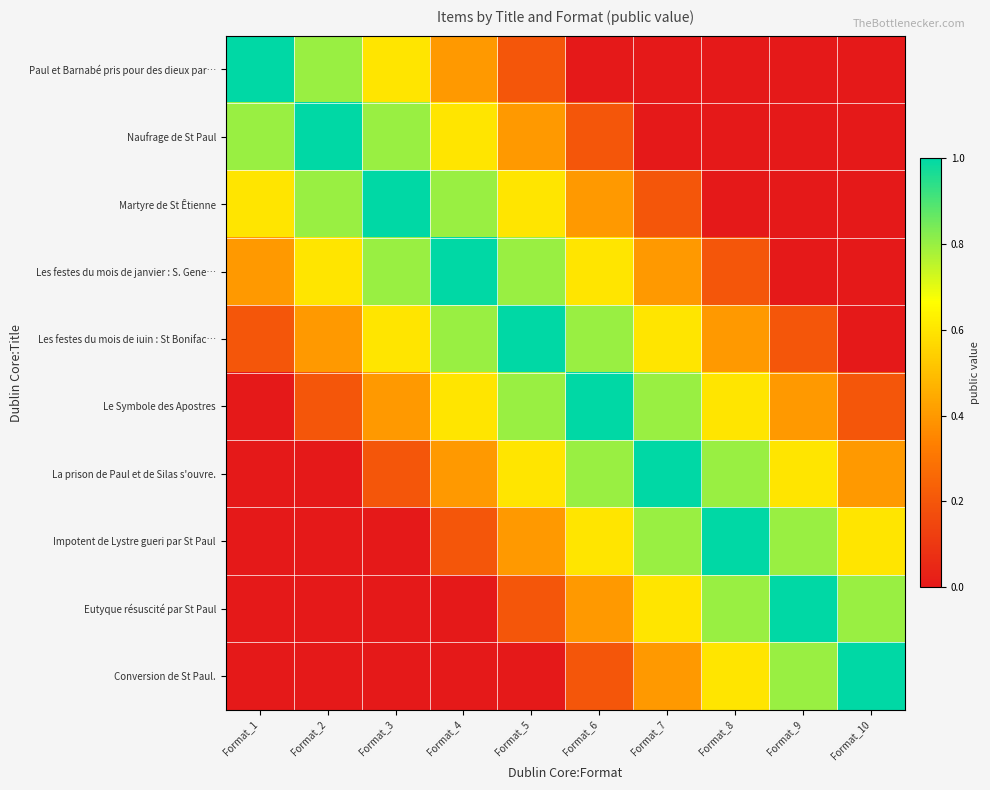

Which category has the lowest value across all series?

Format_6